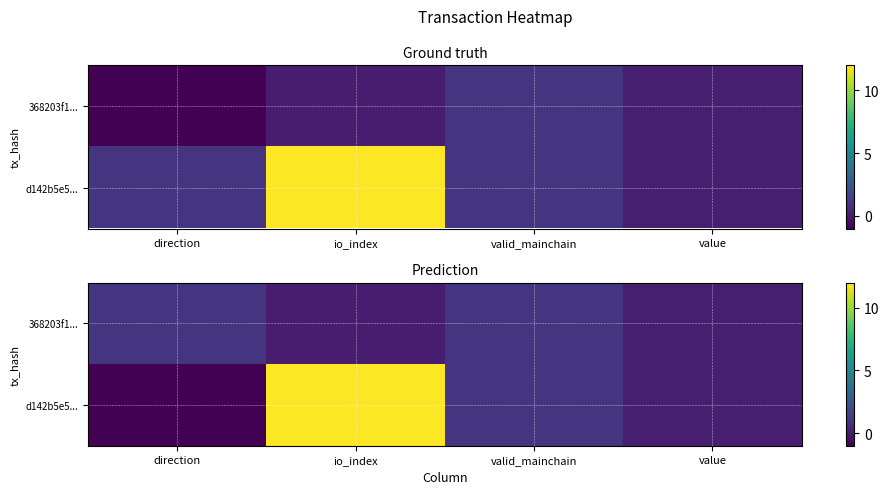

At how many categories does at least one series exceed 5?

1